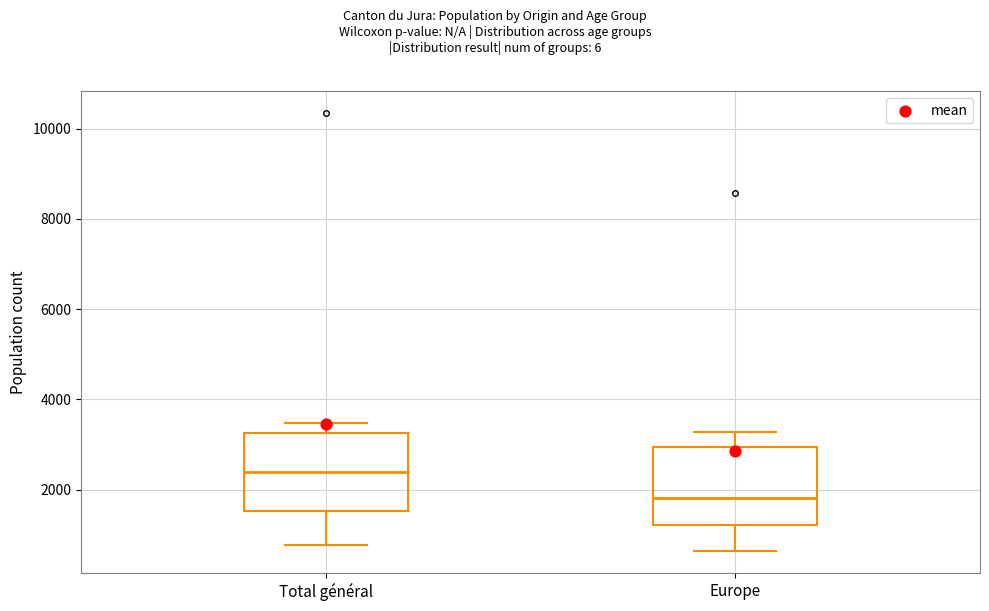

Which box has the highest median line?

Total général